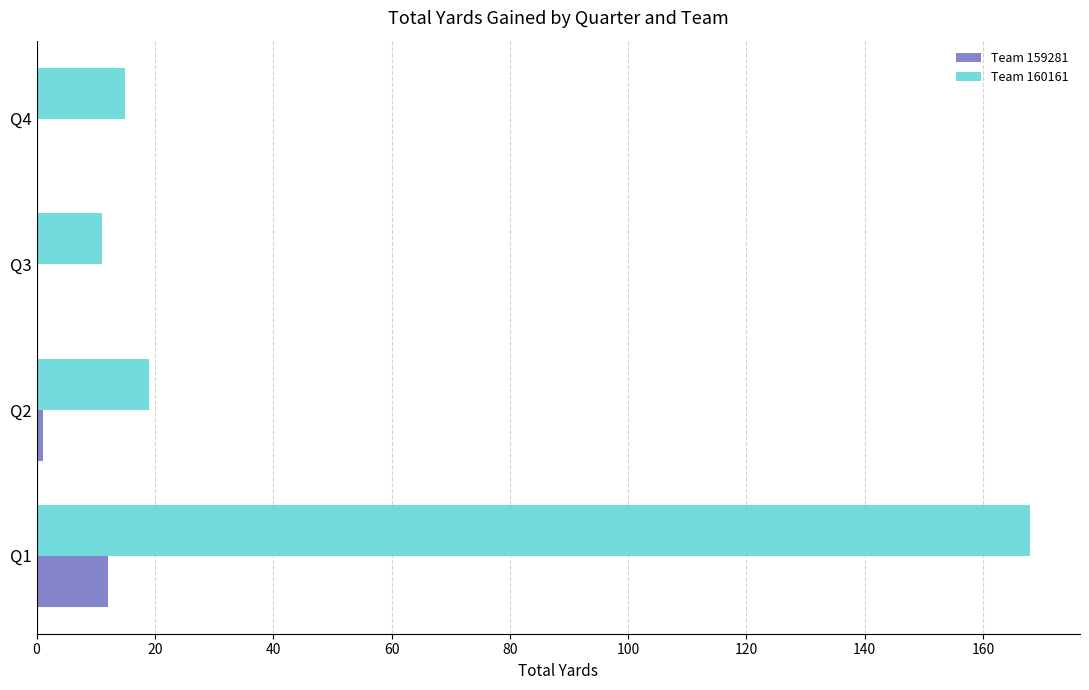

What is the sum of all Team 160161 values?

213